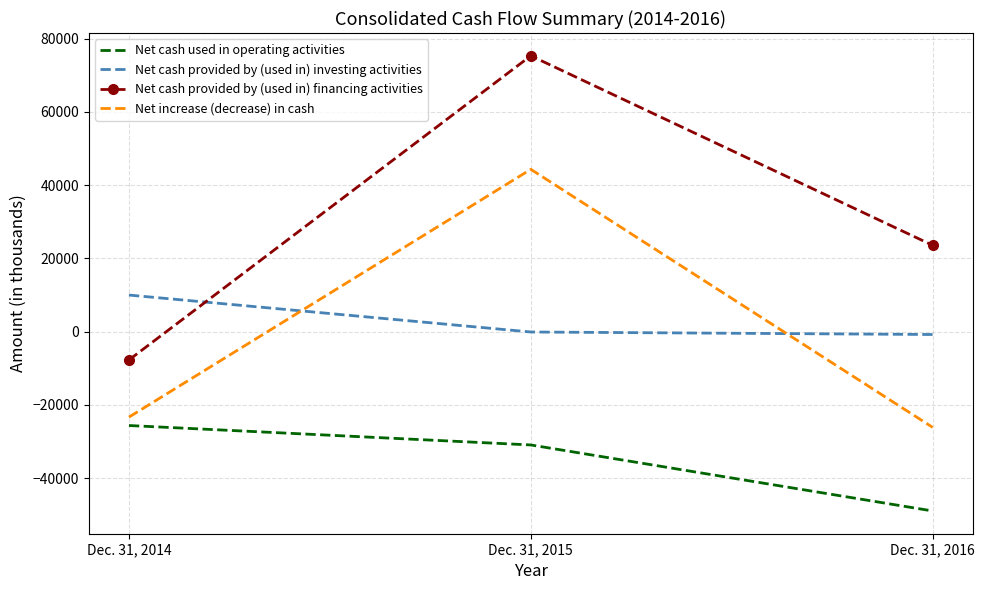

Which category has the highest value across all series?

Dec. 31, 2015